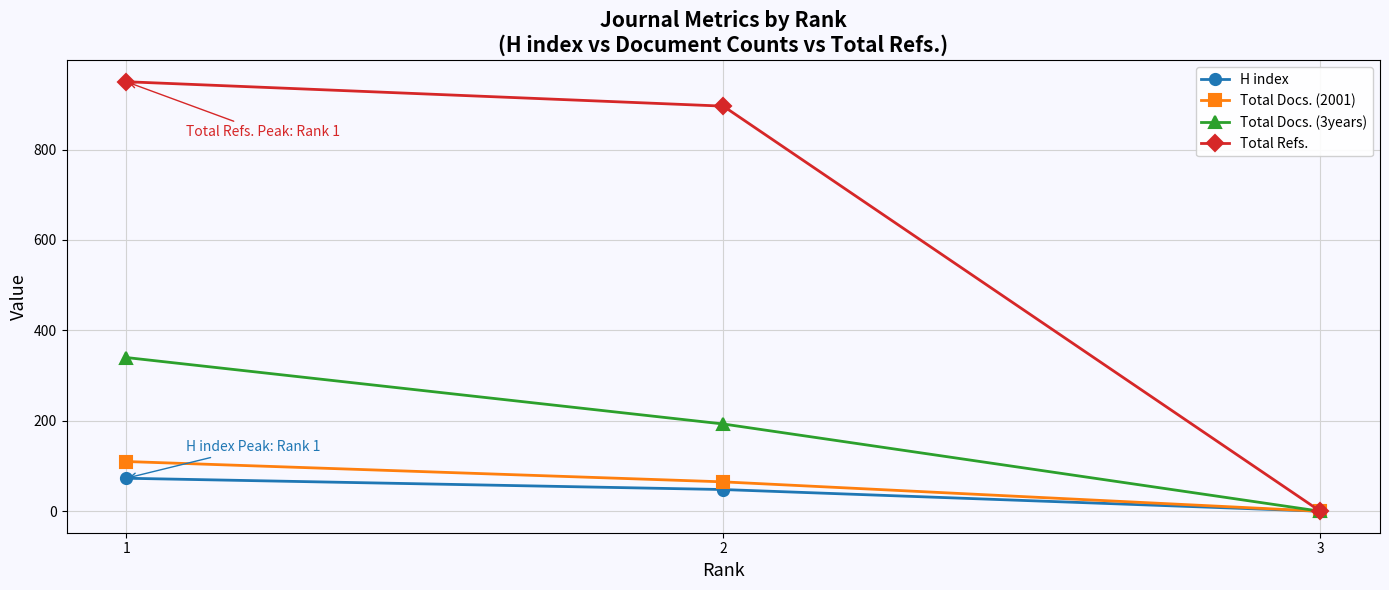

True or false: Total Refs. has a value of 0 at 3.

True